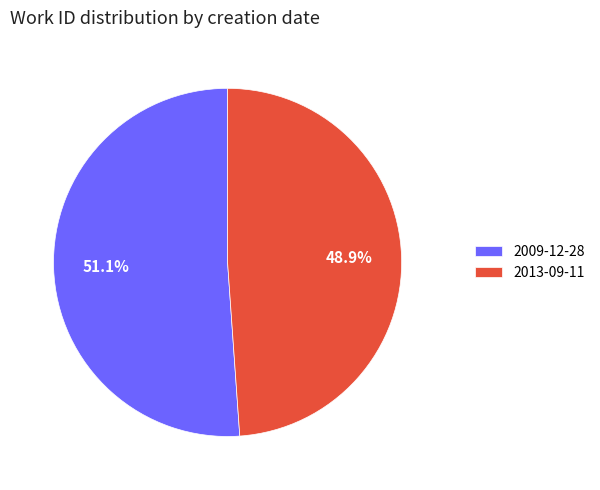

To the nearest percent, what is the combined percentage of 2013-09-11 and 2009-12-28?

100%